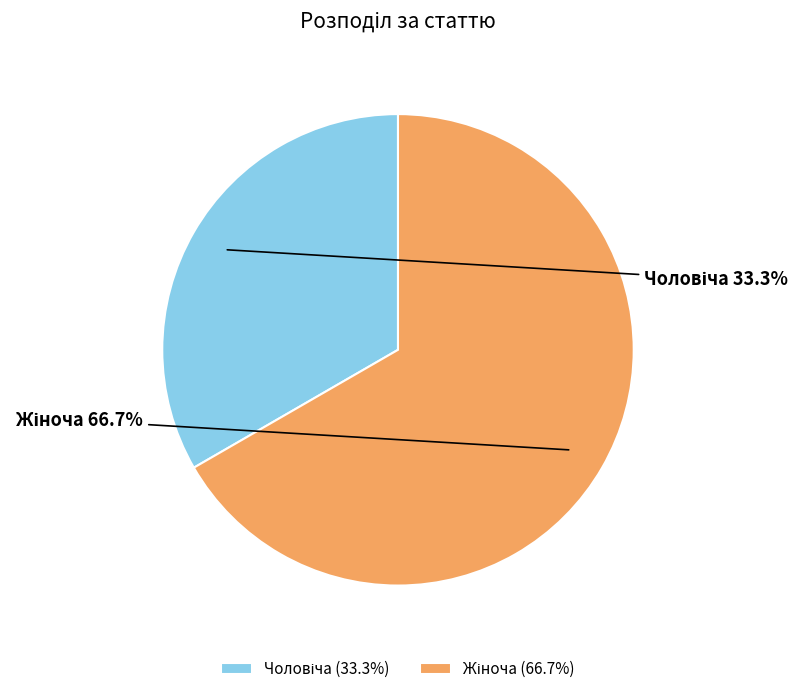

Is there a majority slice in this chart?

Yes